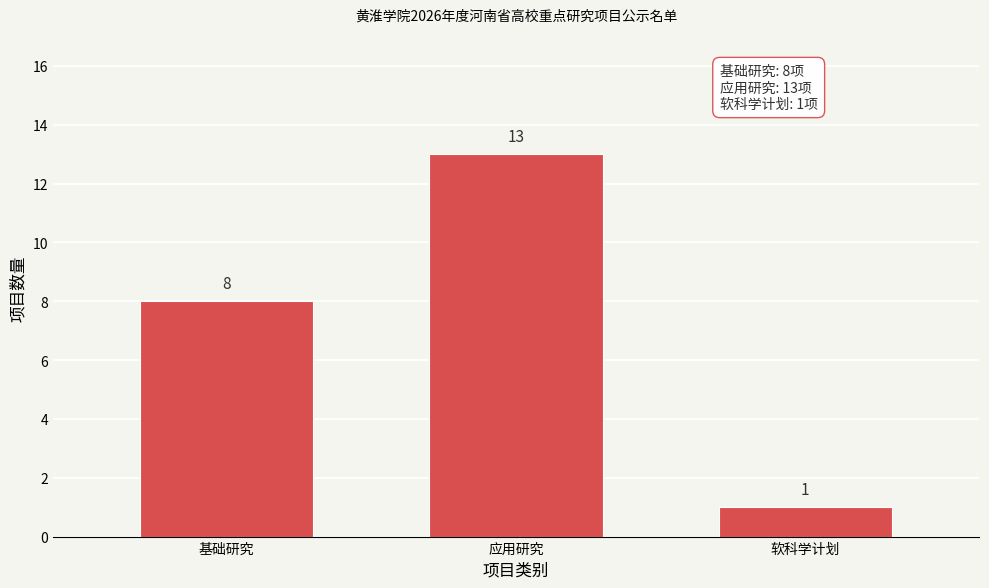

Reading left to right, extract all data points from this chart.

8	13	1